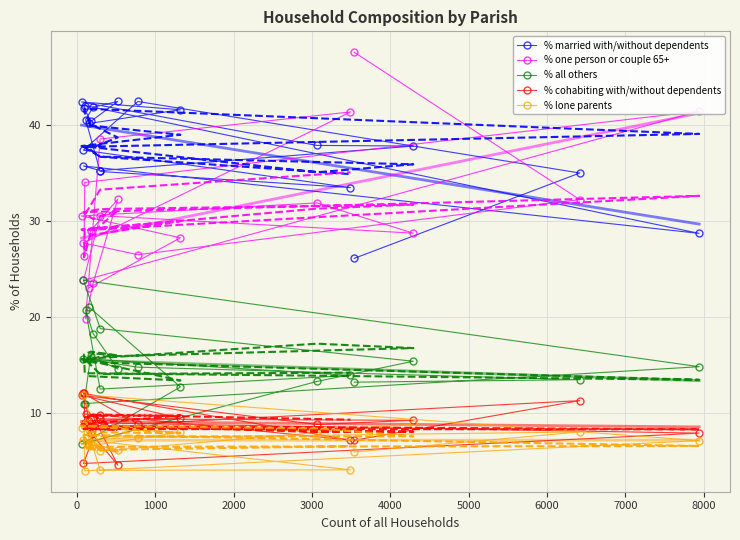

How many values in the % married with/without dependents series exceed 40?

10